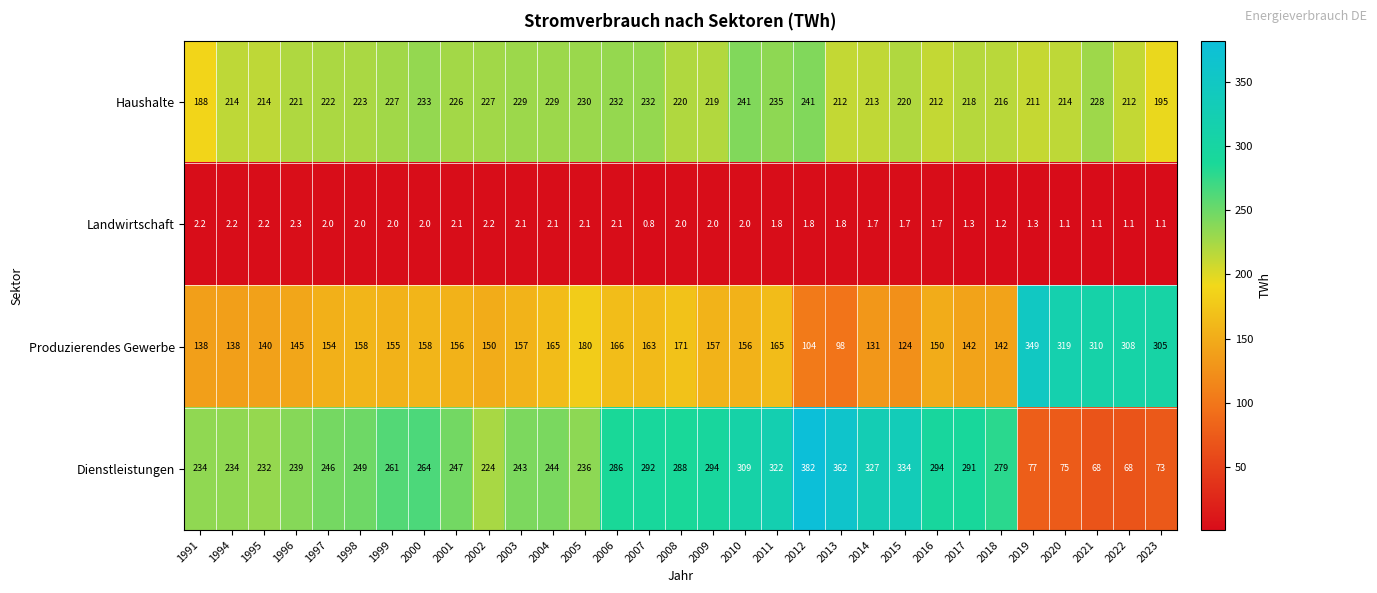

Is it true that Haushalte equals 79.4 at 1995?

False